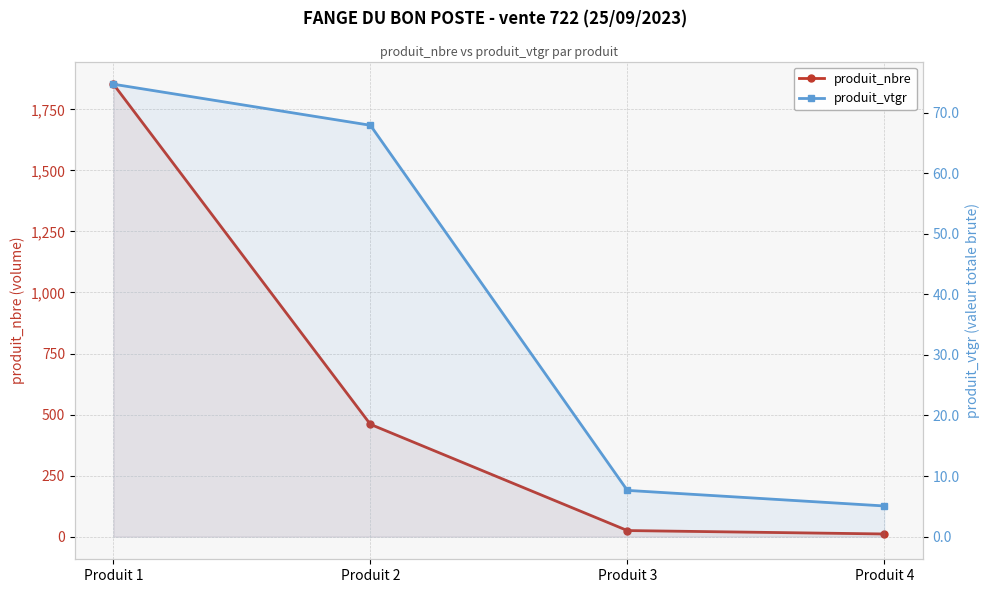

Between Produit 1 and Produit 2, which series saw the biggest shift?

produit_nbre